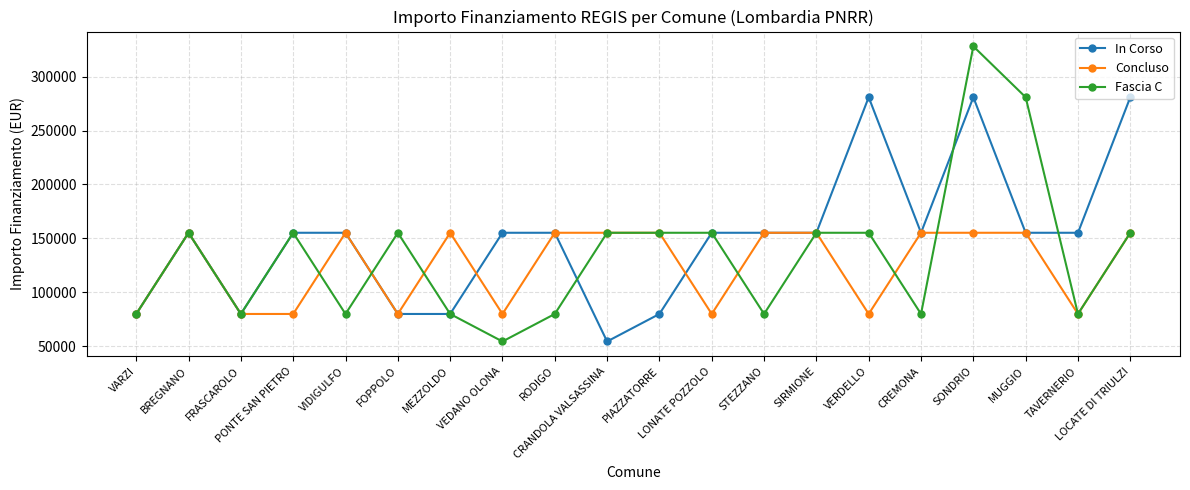

At which category does the chart reach its peak across all series?

SONDRIO